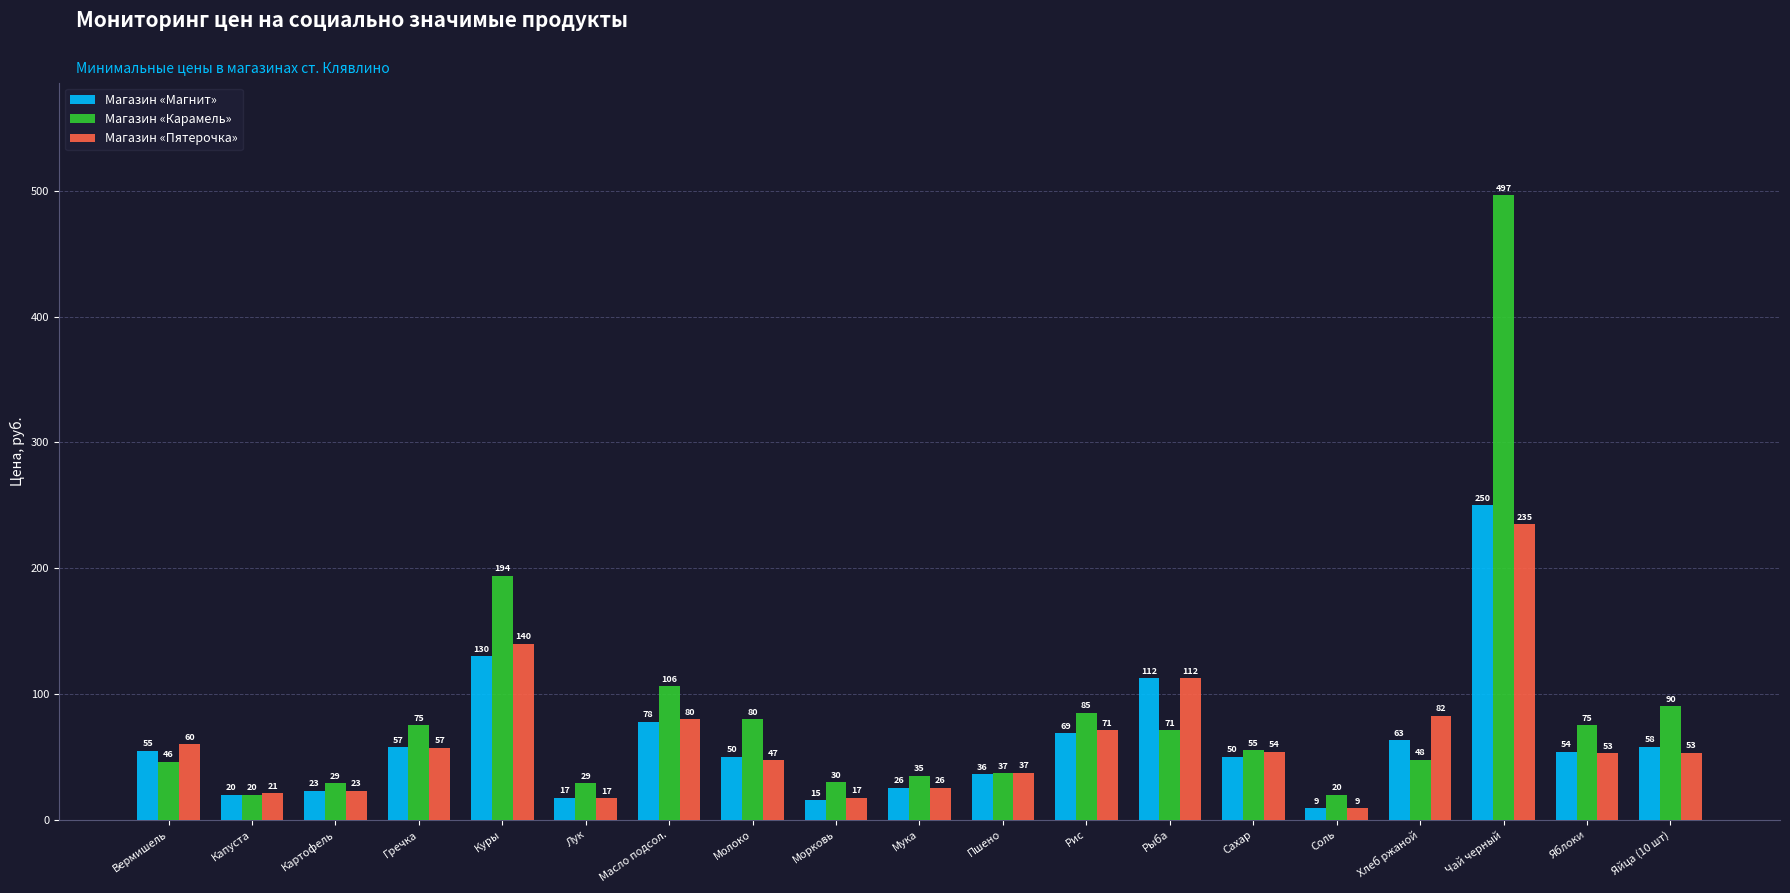

Are the bars horizontal?

No